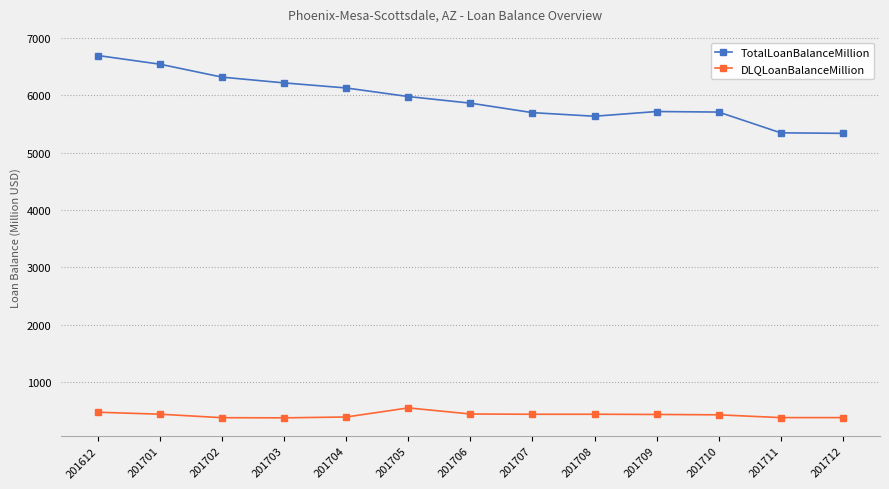

Which series has the largest range (max minus min)?

TotalLoanBalanceMillion